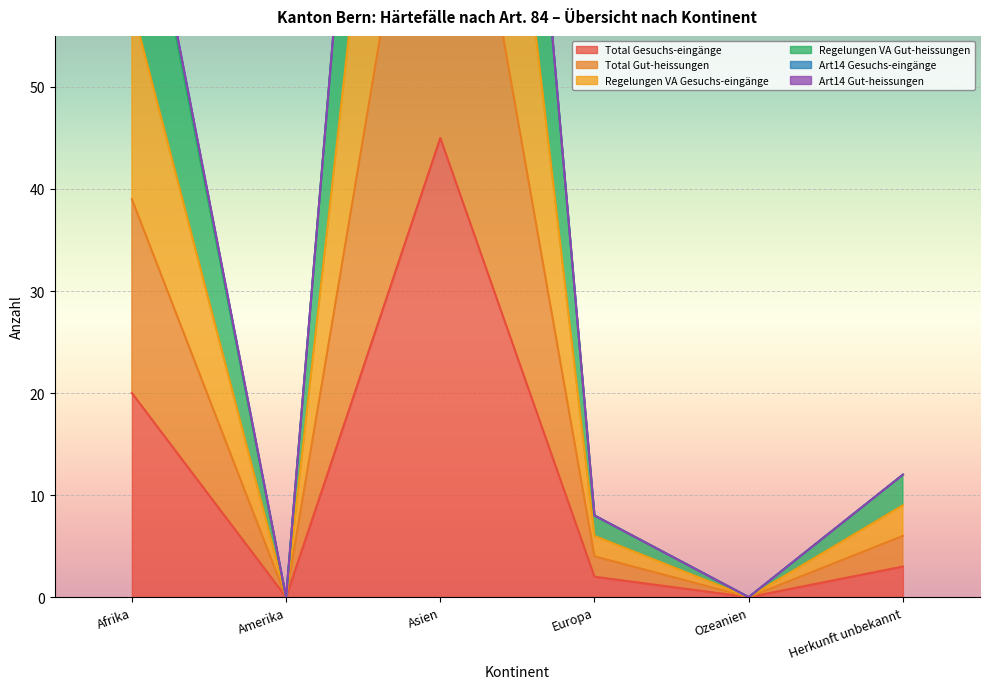

At which category does the chart reach its peak across all series?

Asien